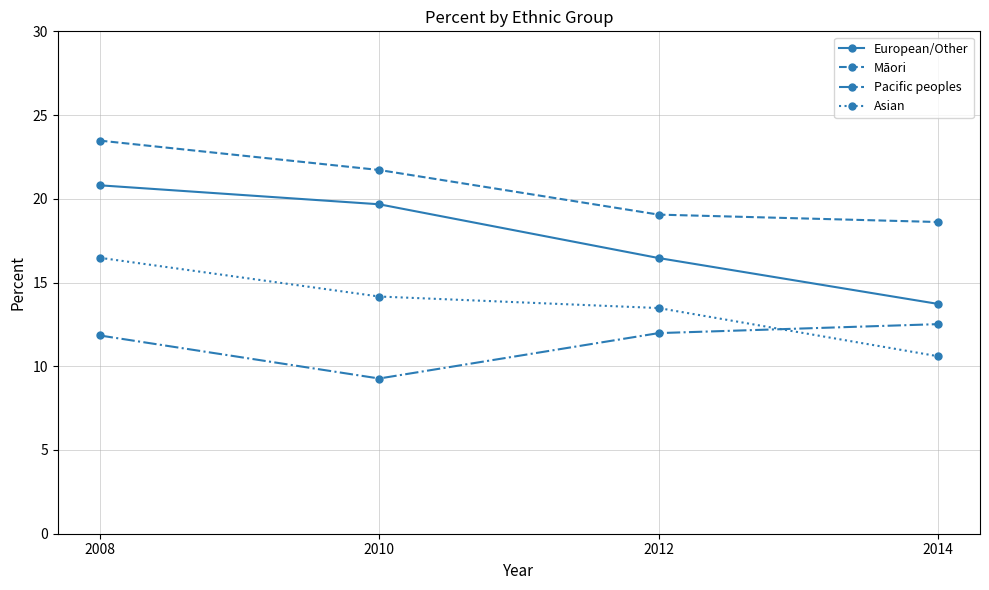

True or false: Māori and Pacific peoples intersect in this chart.

False